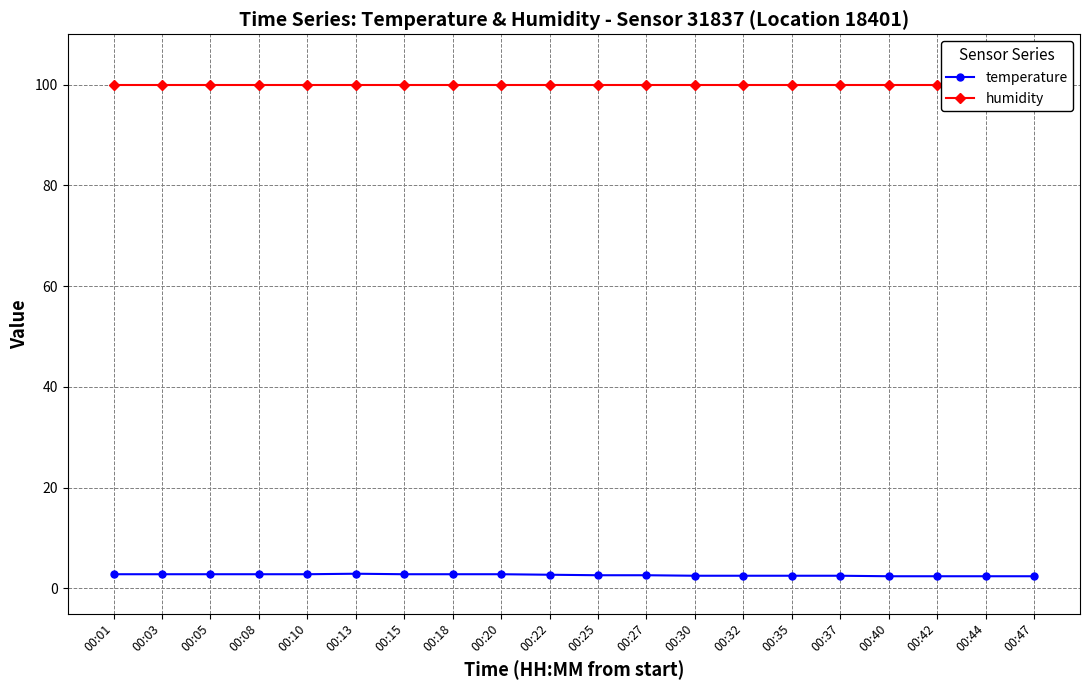

Reading left to right, transcribe all the data shown in this chart.

temperature: 00:01=2.8	00:03=2.8	00:05=2.8	00:08=2.8	00:10=2.8	00:13=2.9	00:15=2.8	00:18=2.8	00:20=2.8	00:22=2.7	00:25=2.6	00:27=2.6	00:30=2.5	00:32=2.5	00:35=2.5	00:37=2.5	00:40=2.4	00:42=2.4	00:44=2.4	00:47=2.4
humidity: 00:01=99.9	00:03=99.9	00:05=99.9	00:08=99.9	00:10=99.9	00:13=99.9	00:15=99.9	00:18=99.9	00:20=99.9	00:22=99.9	00:25=99.9	00:27=99.9	00:30=99.9	00:32=99.9	00:35=99.9	00:37=99.9	00:40=99.9	00:42=99.9	00:44=99.9	00:47=99.9